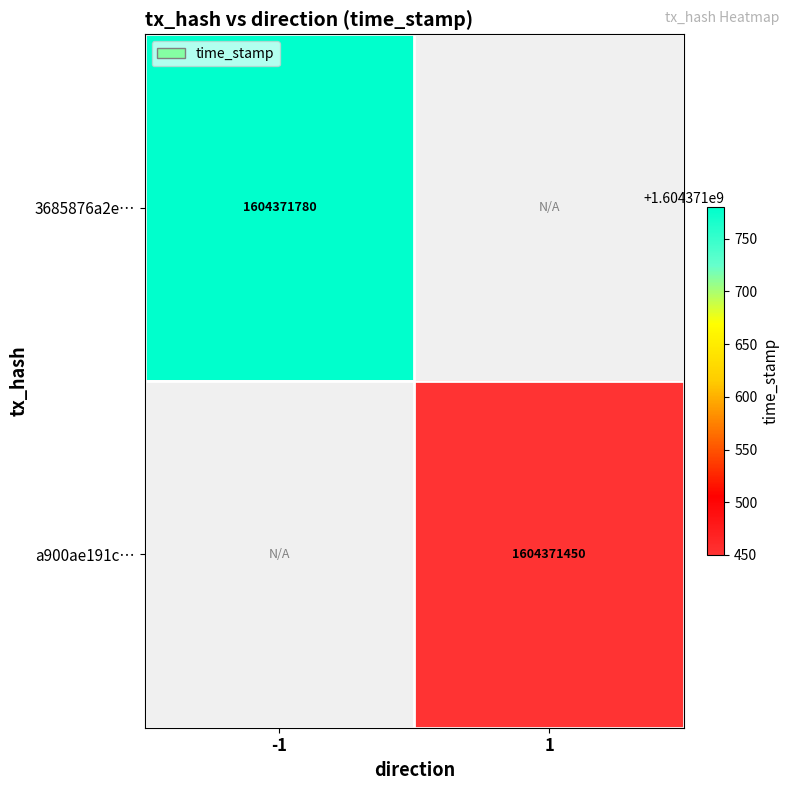

At 1, list the series in order from smallest to largest.

a900ae191c34c3acb40d9a9ff46528939f5b273, 3685876a2eb54ae080c53c67a65c74d5938fb29